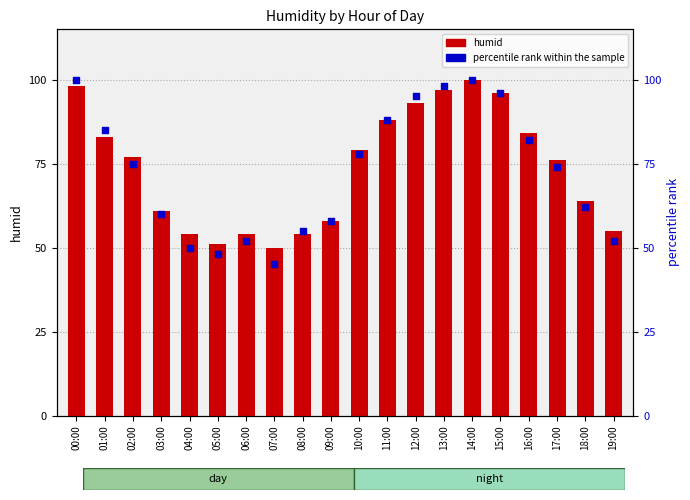

At which category is the sum across all series the highest?

14:00